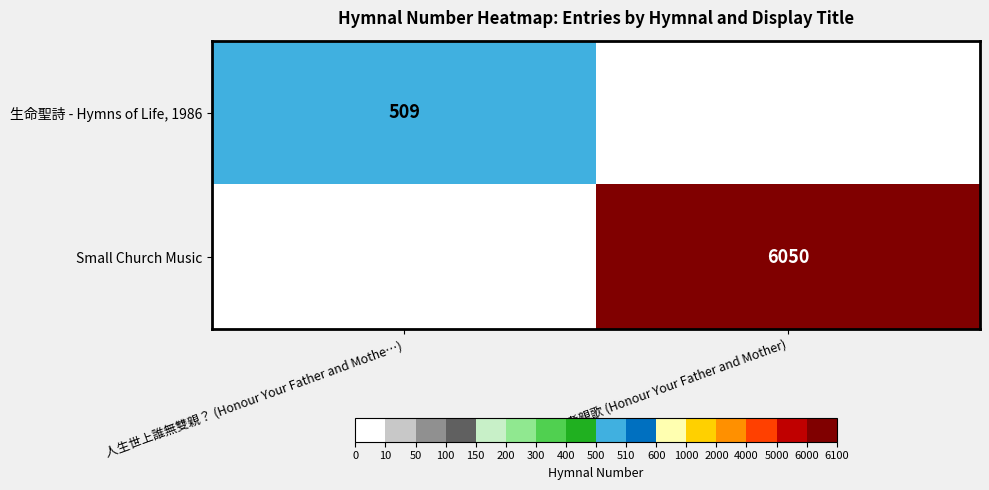

Is it true that 生命聖詩 - Hymns of Life, 1986 equals 681 at 人生世上誰無雙親？ (Honour Your Father and Mothe…)?

False